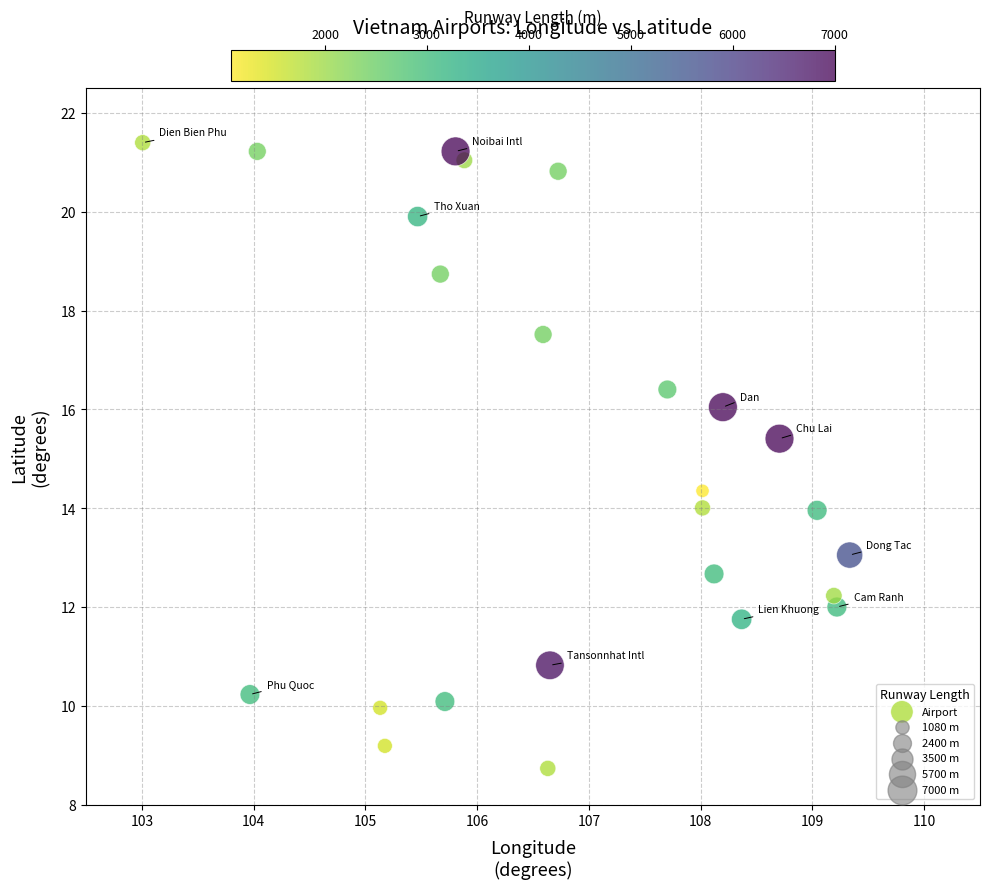

What is the range of Y values (max minus min)?

12.7